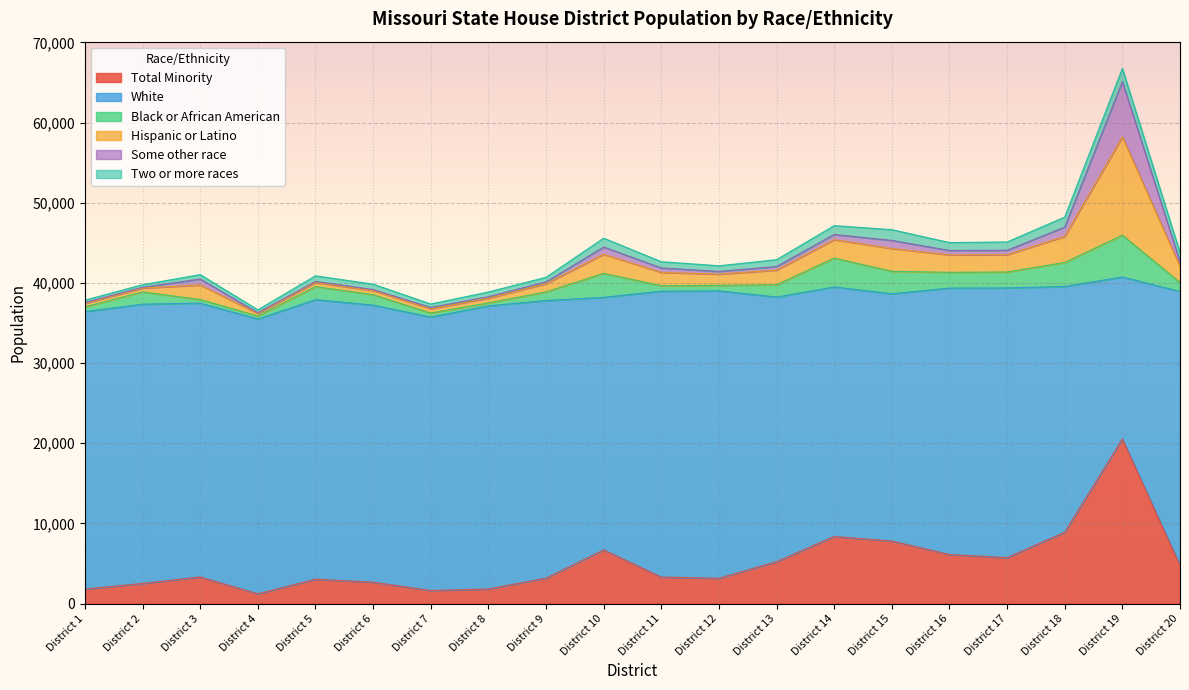

List the series in order of their peak value, highest first.

White, Total Minority, Hispanic or Latino, Some other race, Black or African American, Two or more races